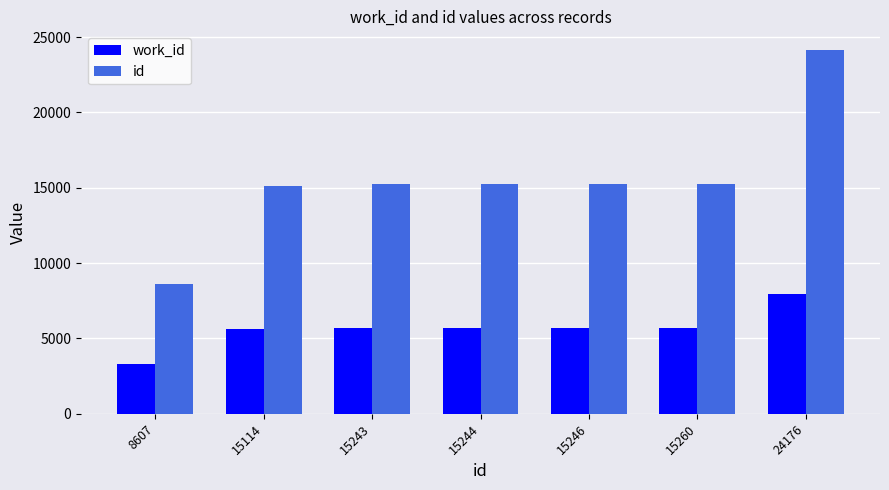

List the series in order of their peak value, lowest first.

work_id, id